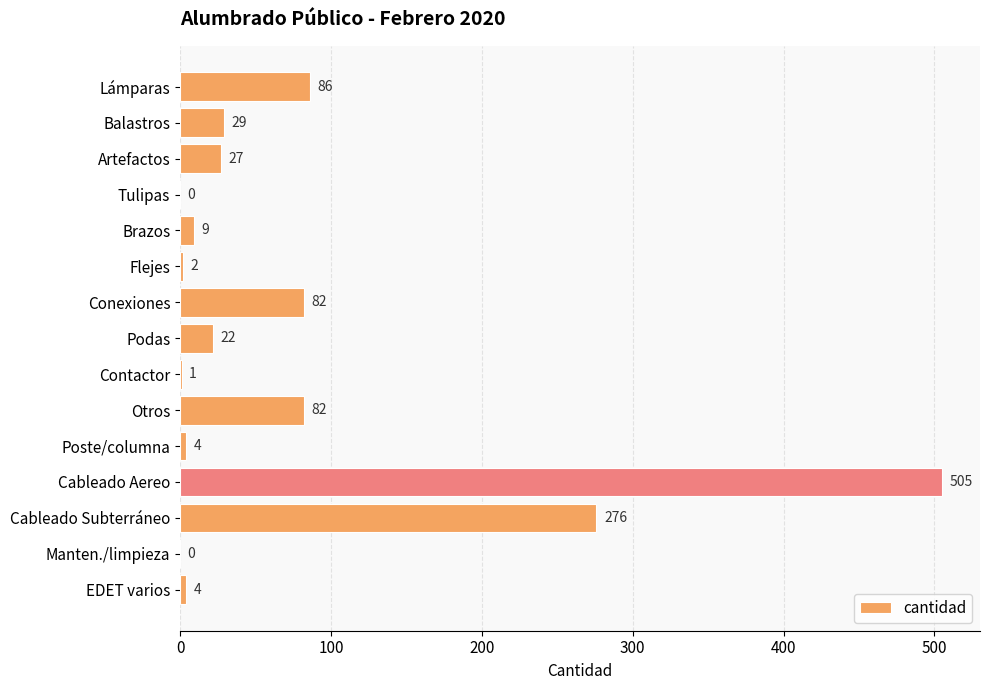

What is the change in value from Contactor to Poste/columna?

+3